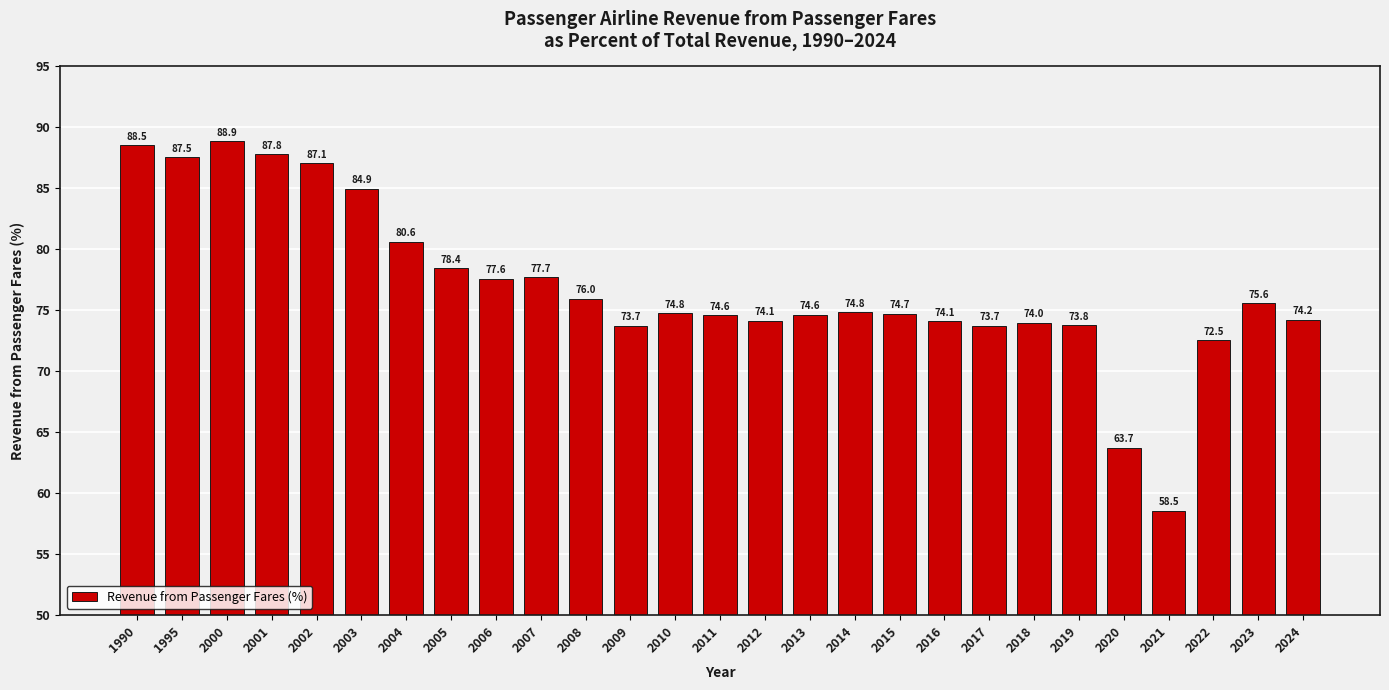

How many series are shown in this chart?

1